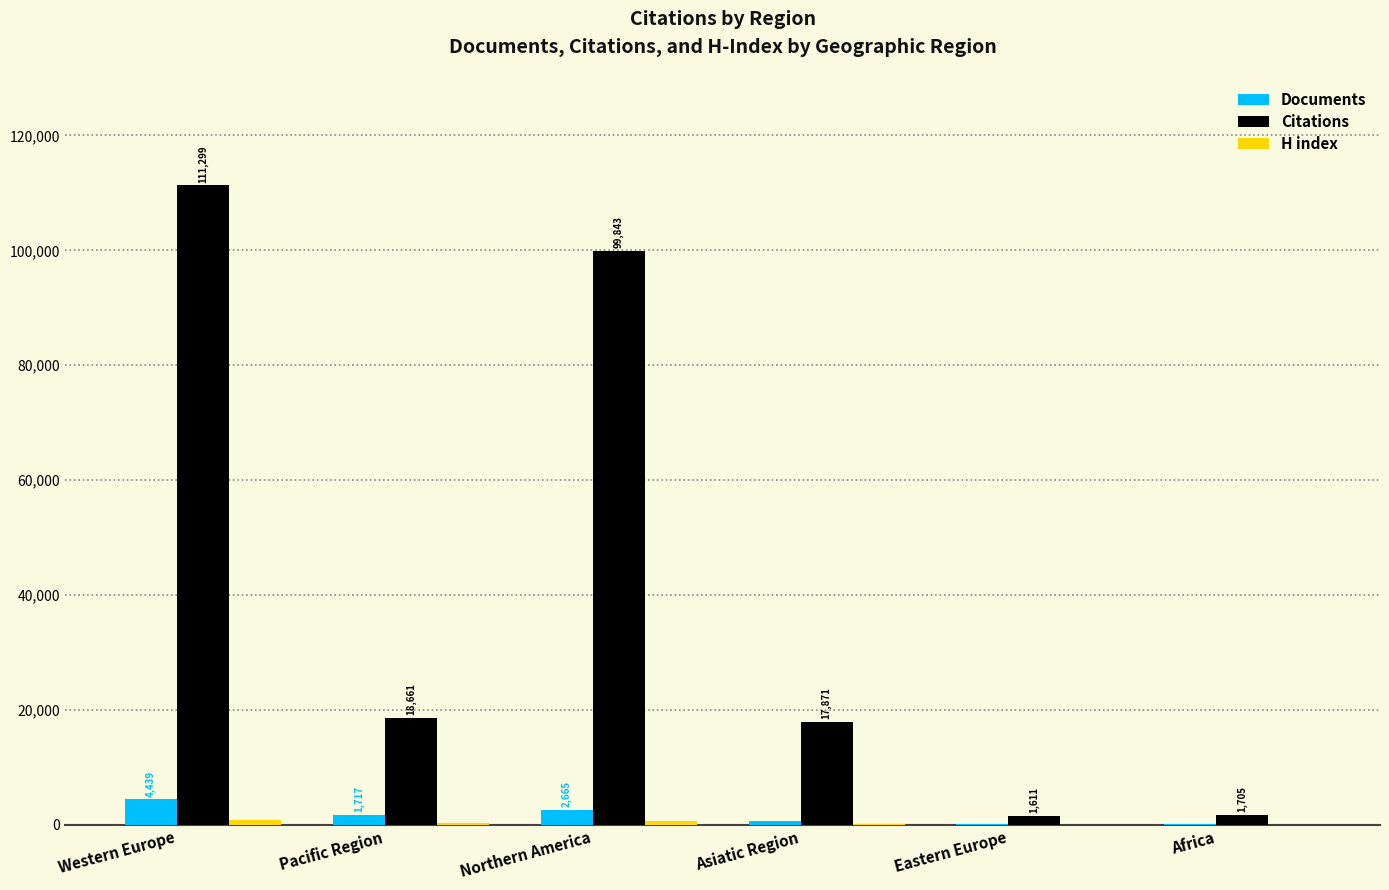

Where is Documents nearest to the value 2297?

Northern America